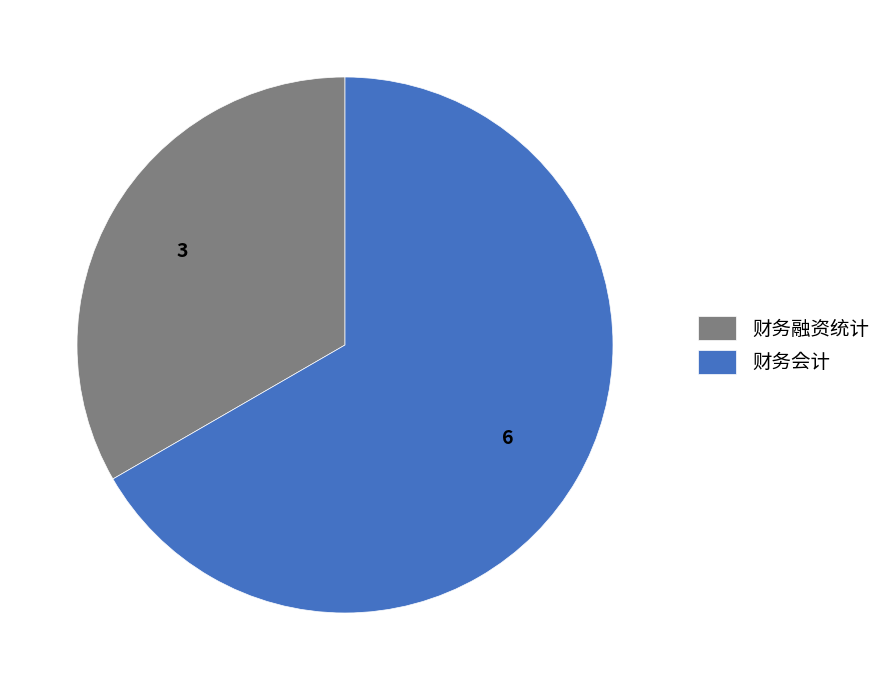

What is the smallest slice in the pie chart?

财务融资统计